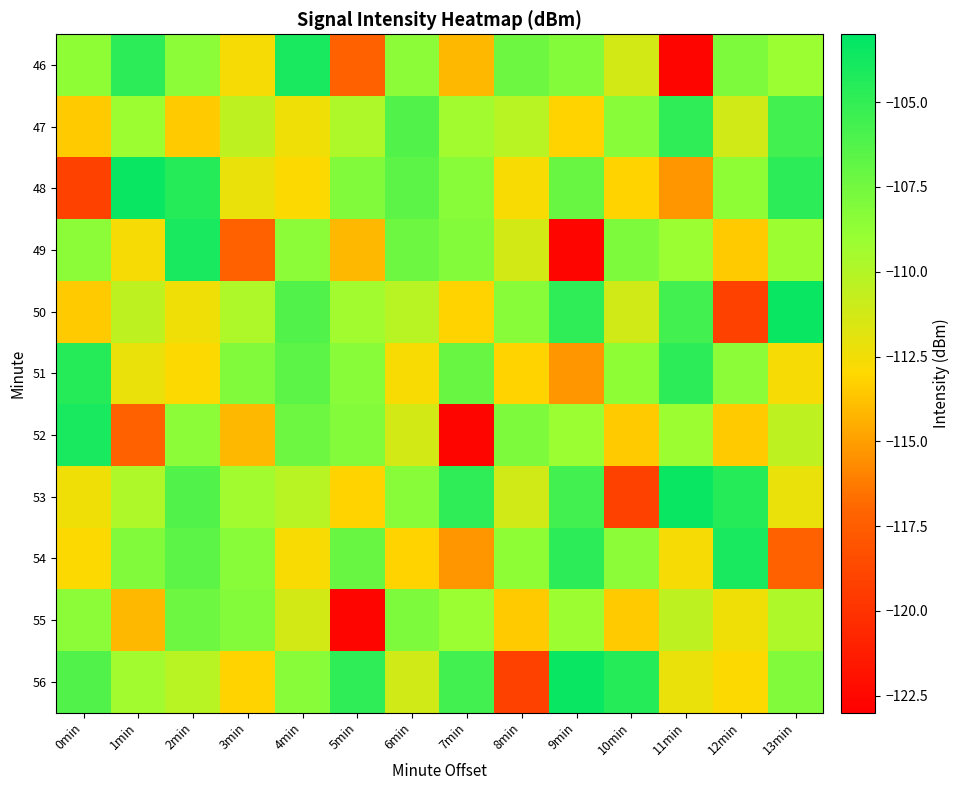

Rank the series at 0min from highest to lowest value.

52, 51, 56, 55, 49, 46, 53, 54, 47, 50, 48